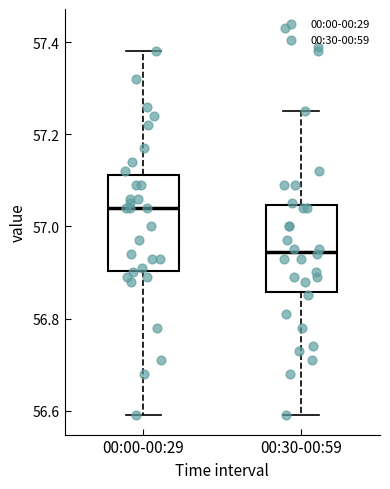

Reading left to right, read every box against the y-axis: the position of its median line, the range the box covers, and the ends of its whiskers. The values are not printed on the chart, so give them approximately, as read against the axis.

00:00-00:29: median 57.04, box 56.90 to 57.12, whiskers 56.60 to 57.38
00:30-00:59: median 56.94, box 56.86 to 57.04, whiskers 56.60 to 57.26